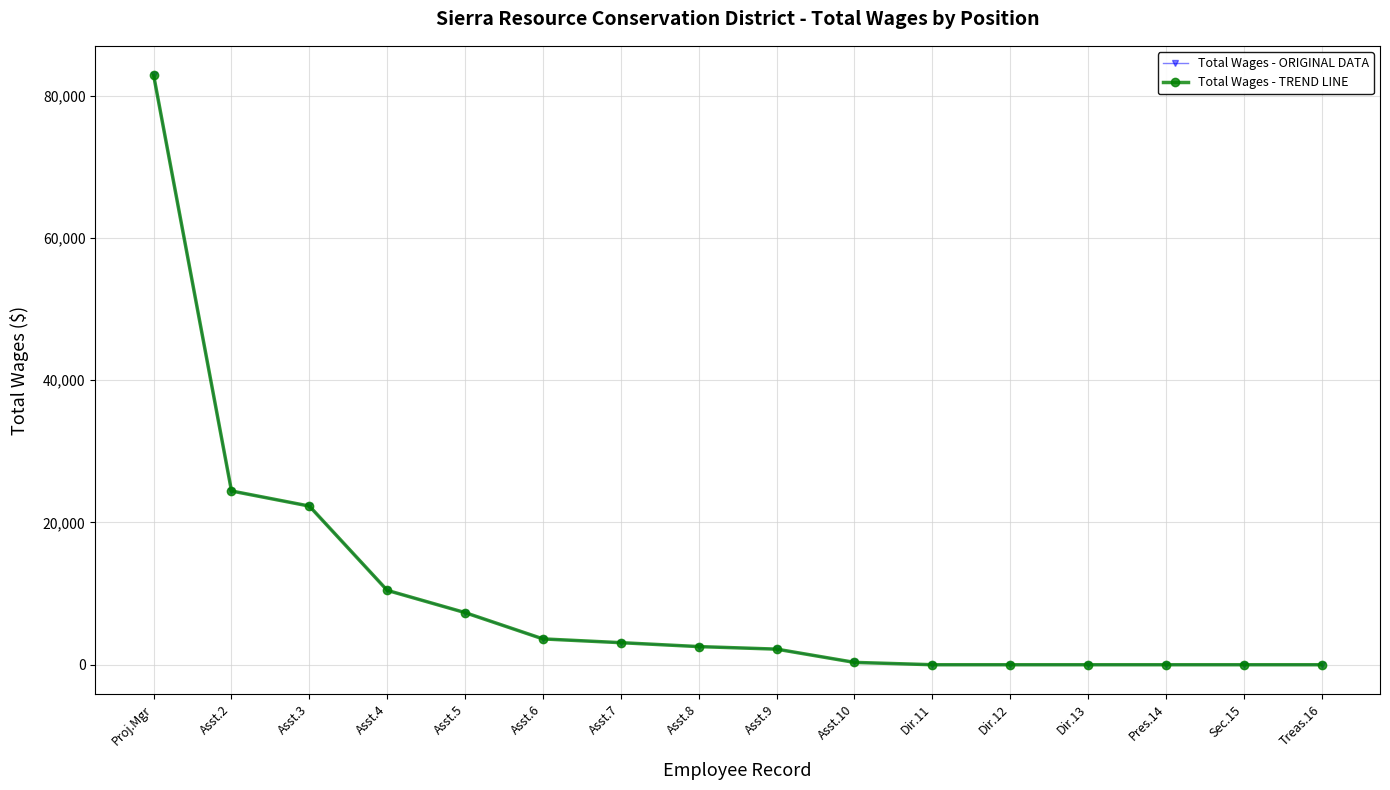

Reading left to right, list all the values displayed in this chart.

Total Wages - ORIGINAL DATA: Proj.Mgr=82862	Asst.2=24425	Asst.3=22303	Asst.4=10455	Asst.5=7325	Asst.6=3630	Asst.7=3100	Asst.8=2550	Asst.9=2193	Asst.10=329	Dir.11=0	Dir.12=0	Dir.13=0	Pres.14=0	Sec.15=0	Treas.16=0
Total Wages - TREND LINE: Proj.Mgr=82862	Asst.2=24425	Asst.3=22303	Asst.4=10455	Asst.5=7325	Asst.6=3630	Asst.7=3100	Asst.8=2550	Asst.9=2193	Asst.10=329	Dir.11=0	Dir.12=0	Dir.13=0	Pres.14=0	Sec.15=0	Treas.16=0